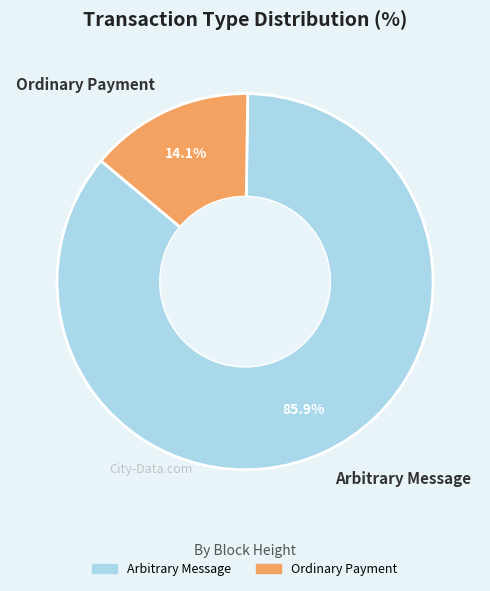

Combined, do Arbitrary Message and Ordinary Payment account for over 50%?

Yes